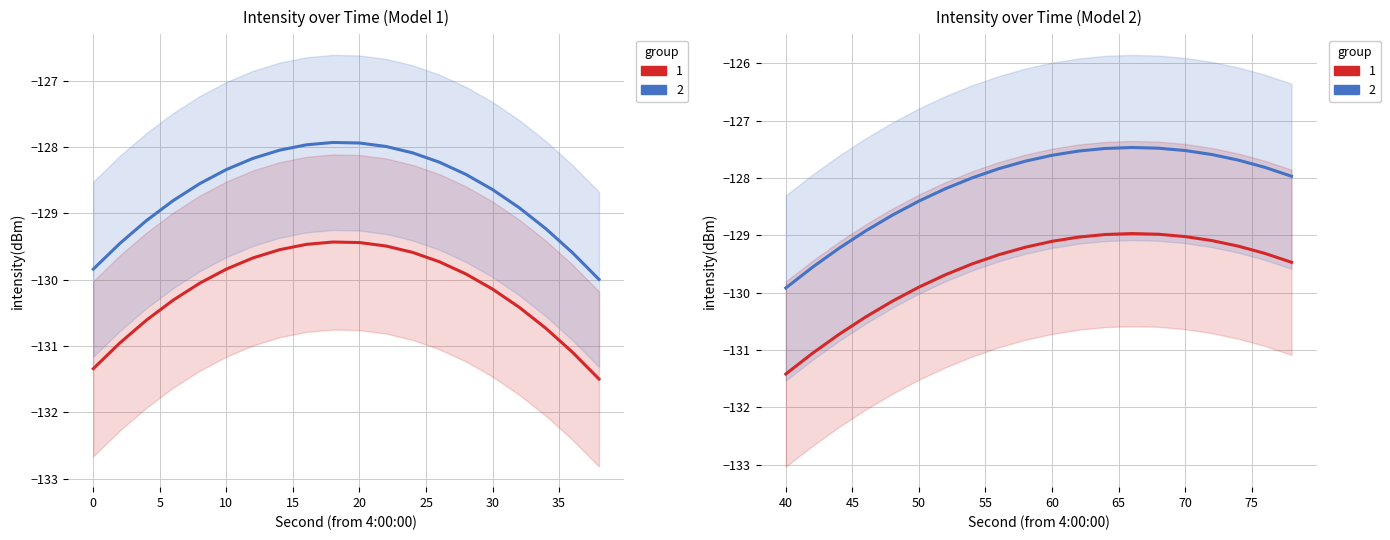

True or false: 1 (original) and 2 (shifted) cross at least once.

False